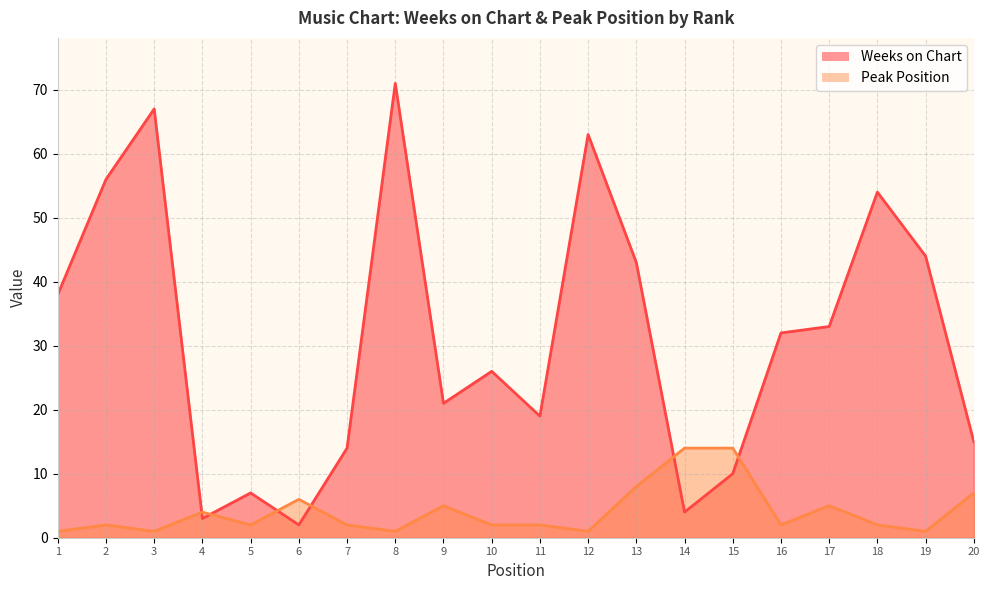

What is the value of the Peak Position point at the 9th from the left?

5